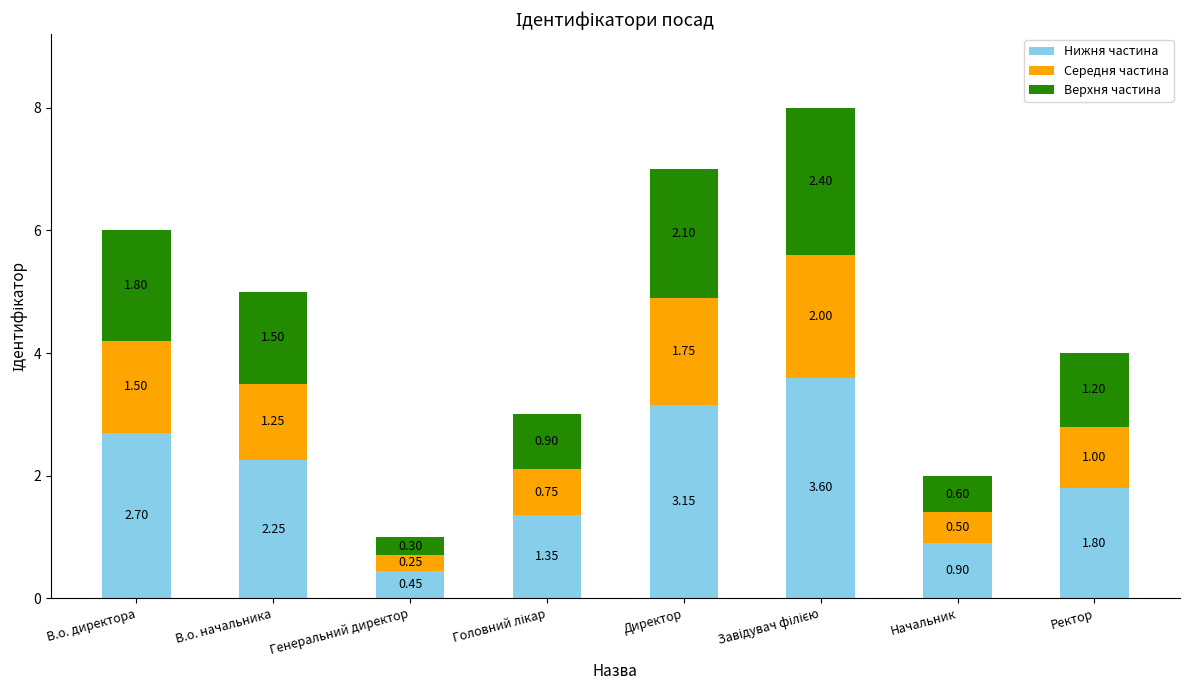

What is the sum of all Нижня частина values?

16.2